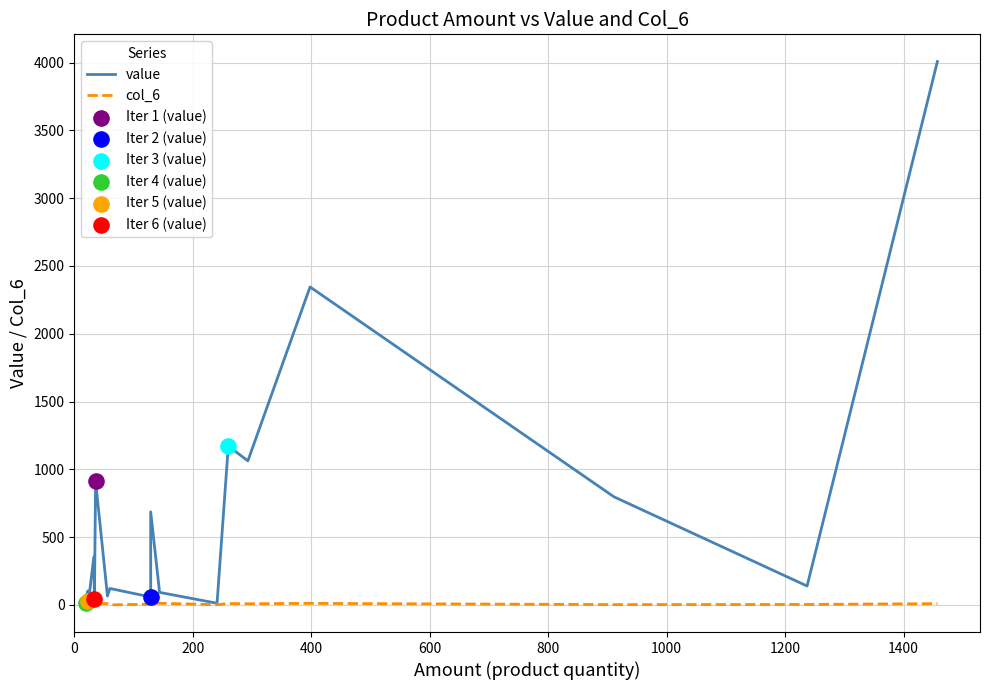

What are all the series names shown in the legend?

value, col_6